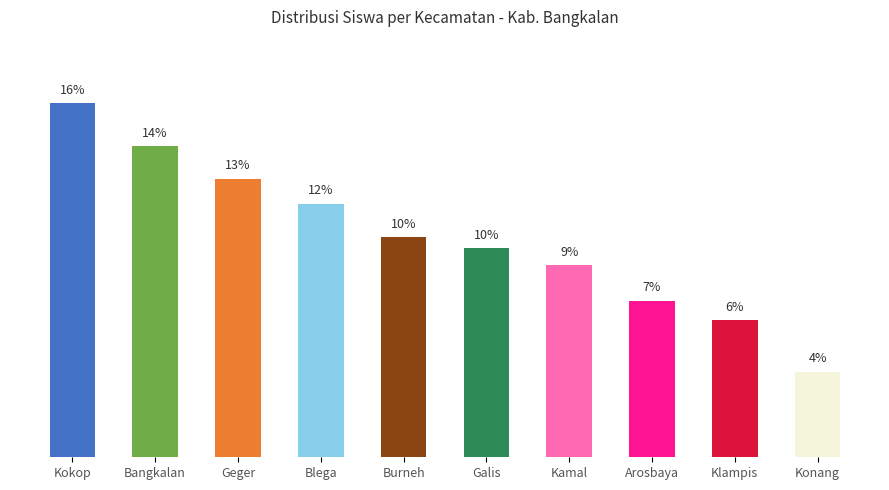

Between Blega and Galis, which is larger?

Blega